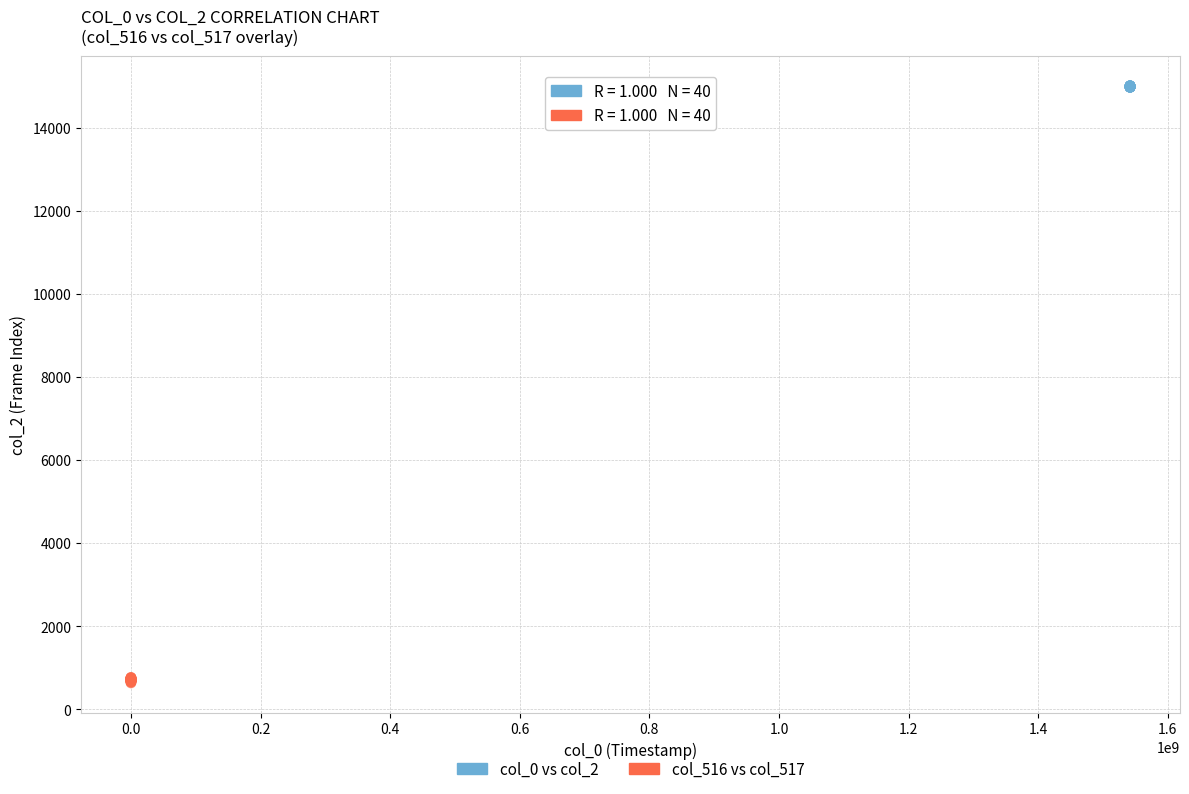

What are all the series names shown in the legend?

col_0 vs col_2, col_516 vs col_517